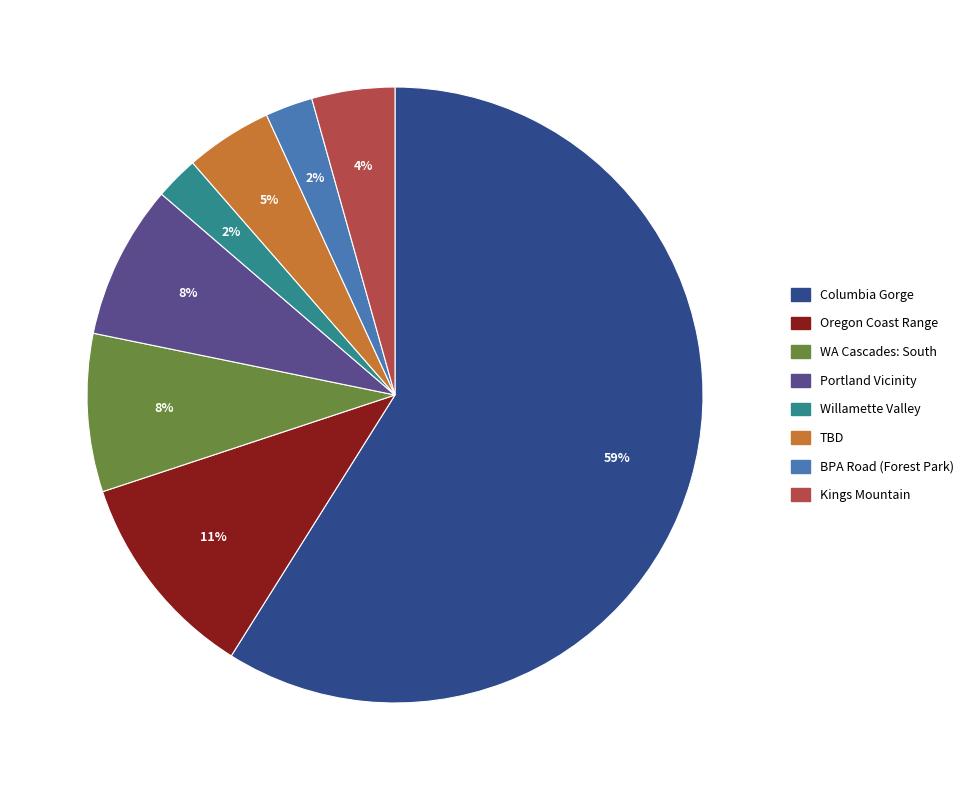

Is there a majority slice in this chart?

Yes